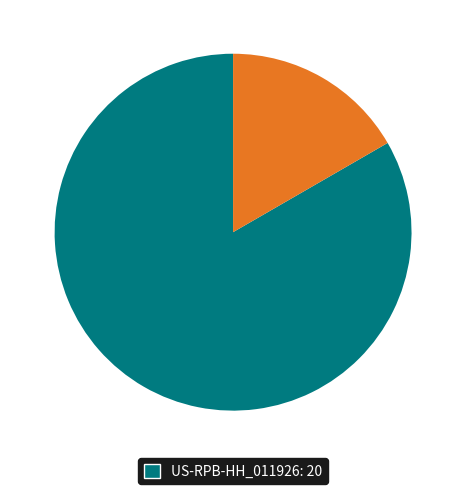

Does any single category account for the majority?

Yes